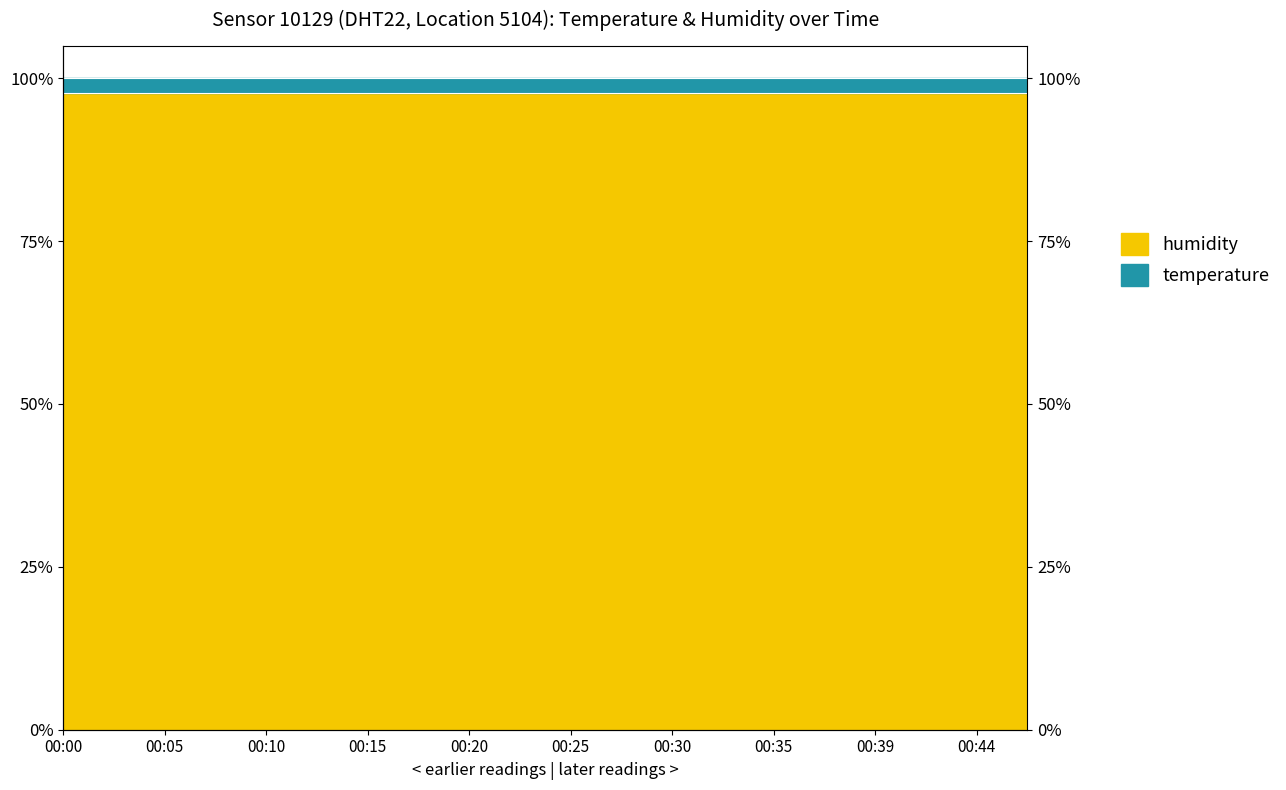

What is the greatest value displayed?

97.7